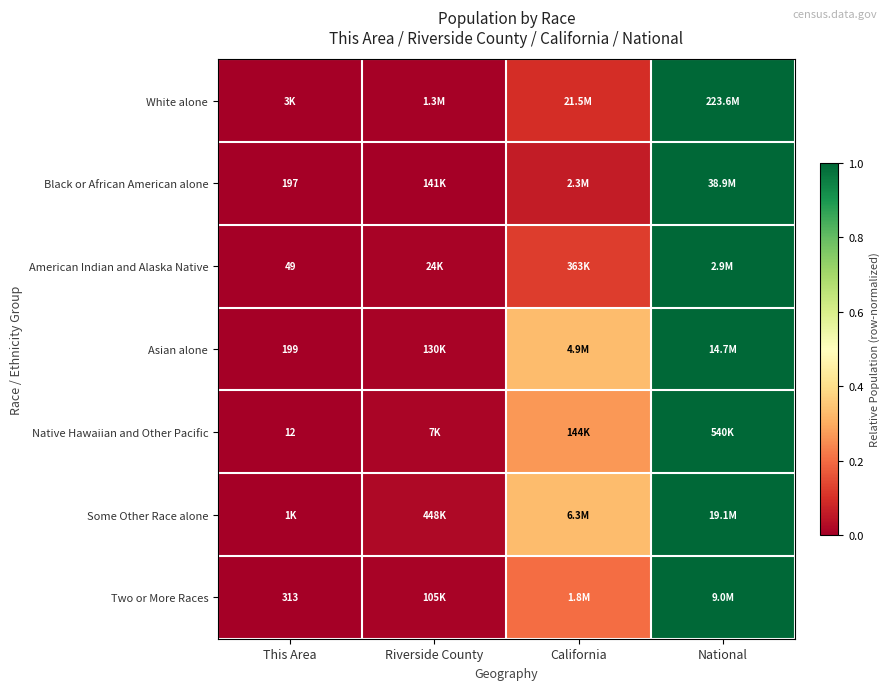

What is the approximate value of Asian alone at National?

1.0